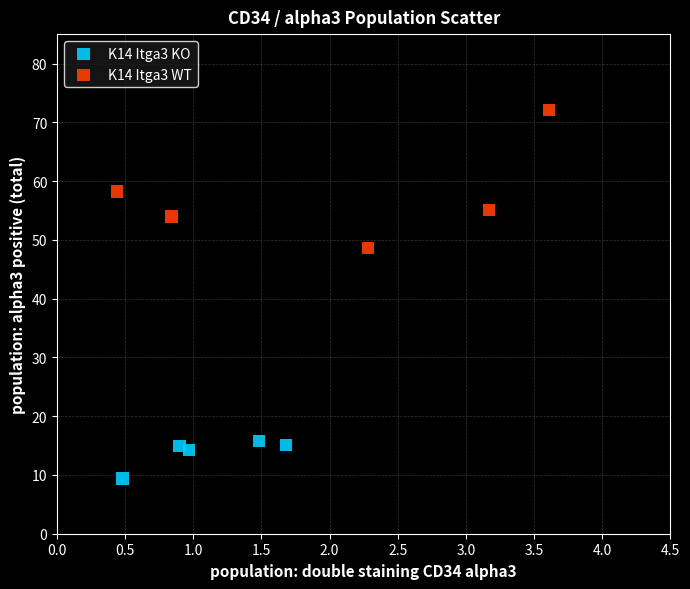

What are all the series names shown in the legend?

K14 Itga3 KO, K14 Itga3 WT